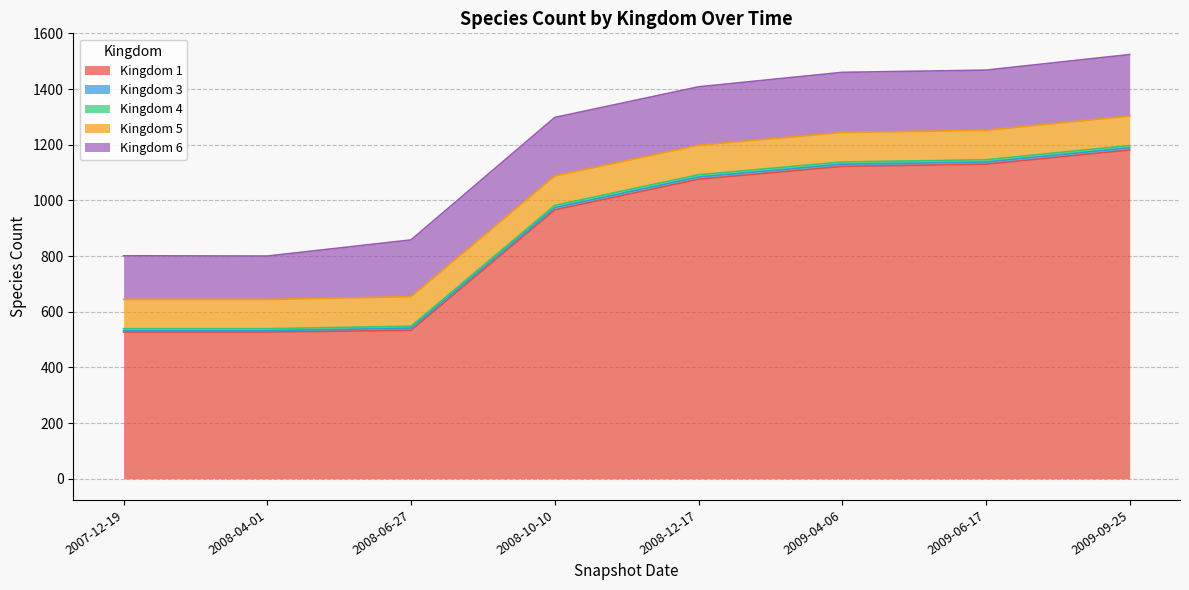

The Kingdom 4 series shows 13 at 2013-01-01. True or false?

False